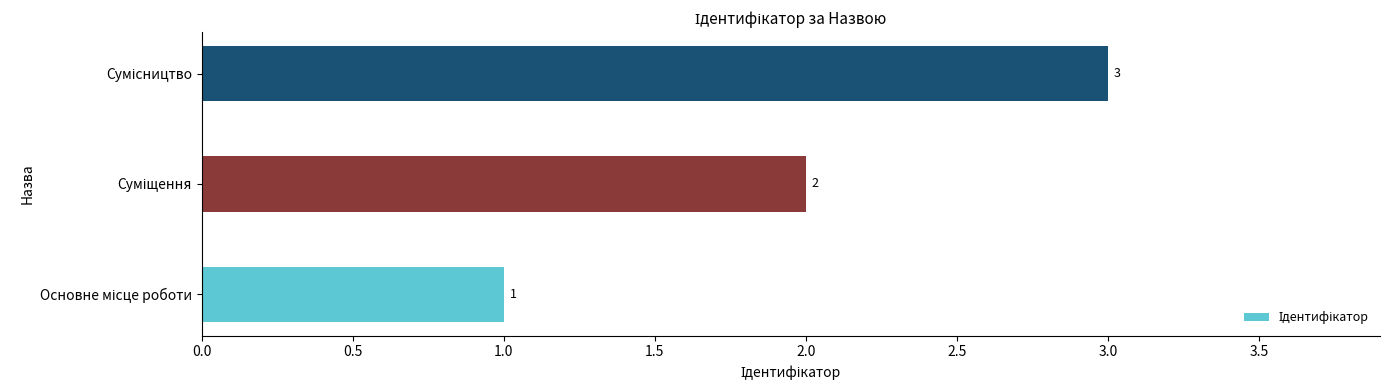

What is the difference between the maximum and minimum values?

2